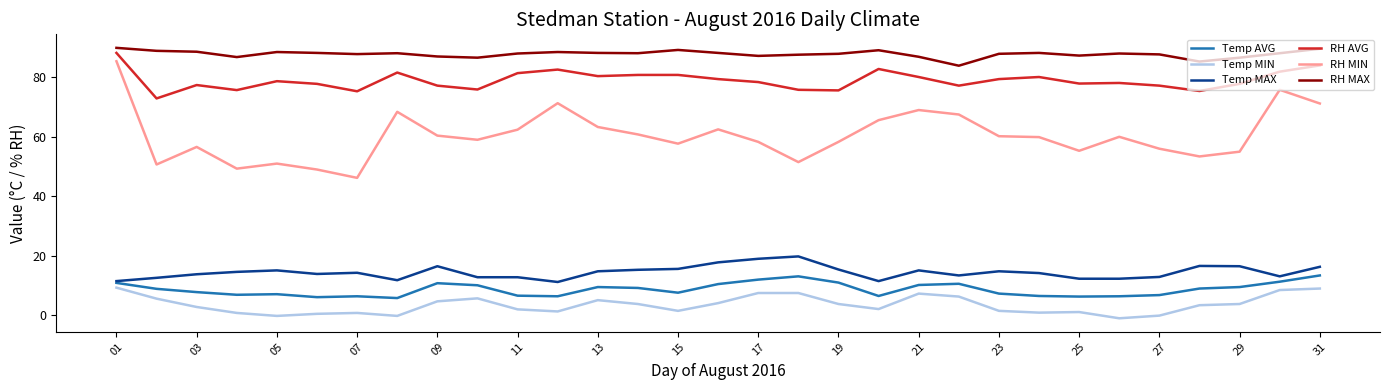

What is the lowest value of the RH MIN series?

46.2